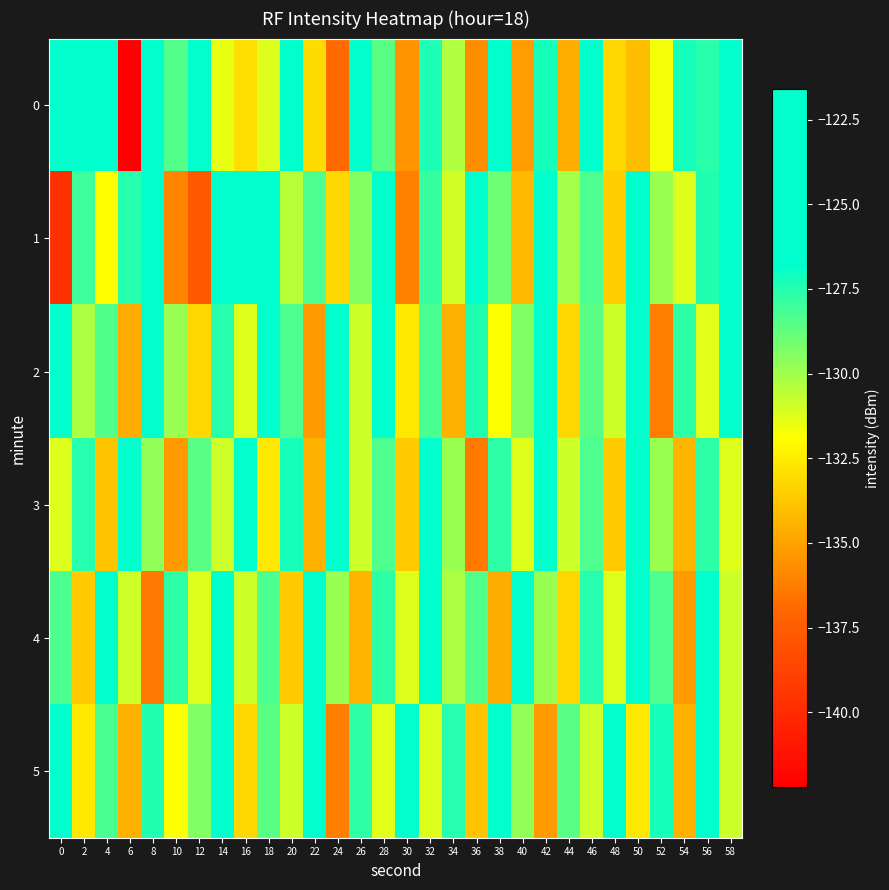

Between 2 and 16, which is larger?

2